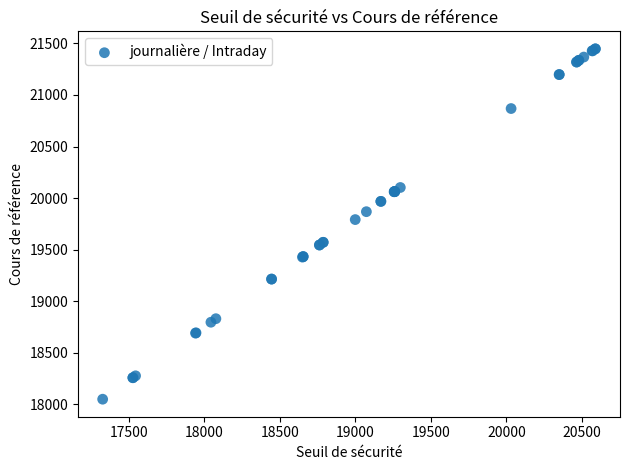

What Y value in the scatter plot is closest to 19748?

19791.3